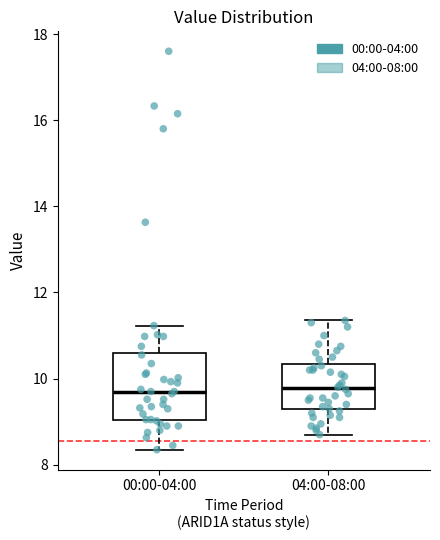

Reading left to right, transcribe this box plot: for each box, give where its median line is, the range the box spans, and where its two whiskers end, as read against the y-axis. The values are not printed on the chart, so give them approximately, as read against the axis.

00:00-04:00: median 9.8, box 9.0 to 10.6, whiskers 8.4 to 11.2
04:00-08:00: median 9.8, box 9.2 to 10.4, whiskers 8.8 to 11.4